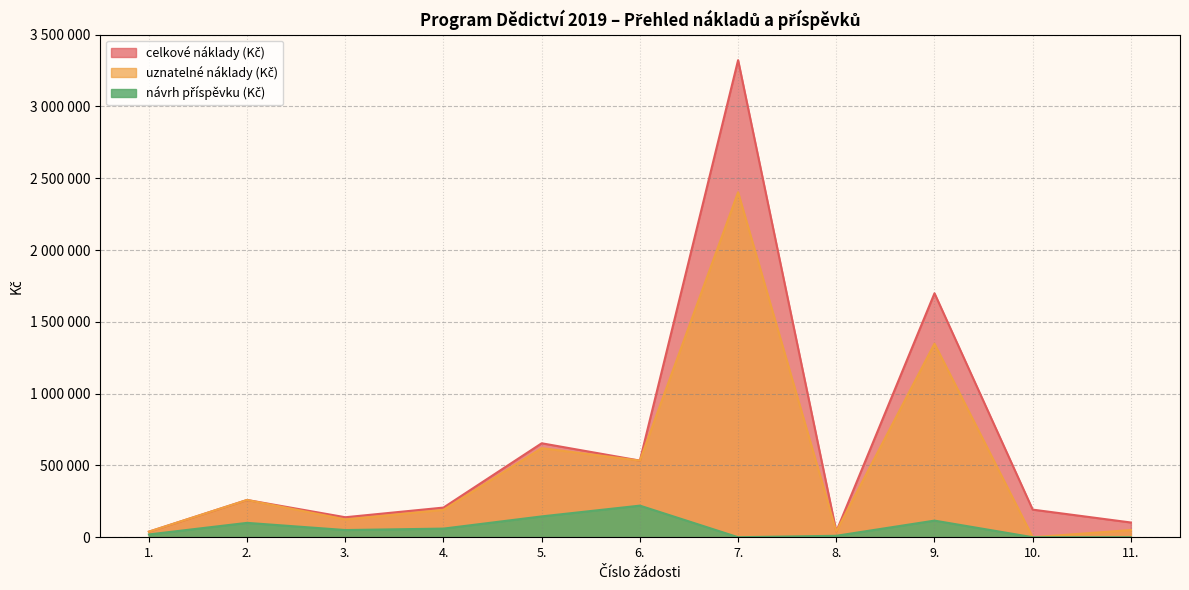

What is the difference between the maximum and minimum values in the celkove_naklady series?

3283905.0